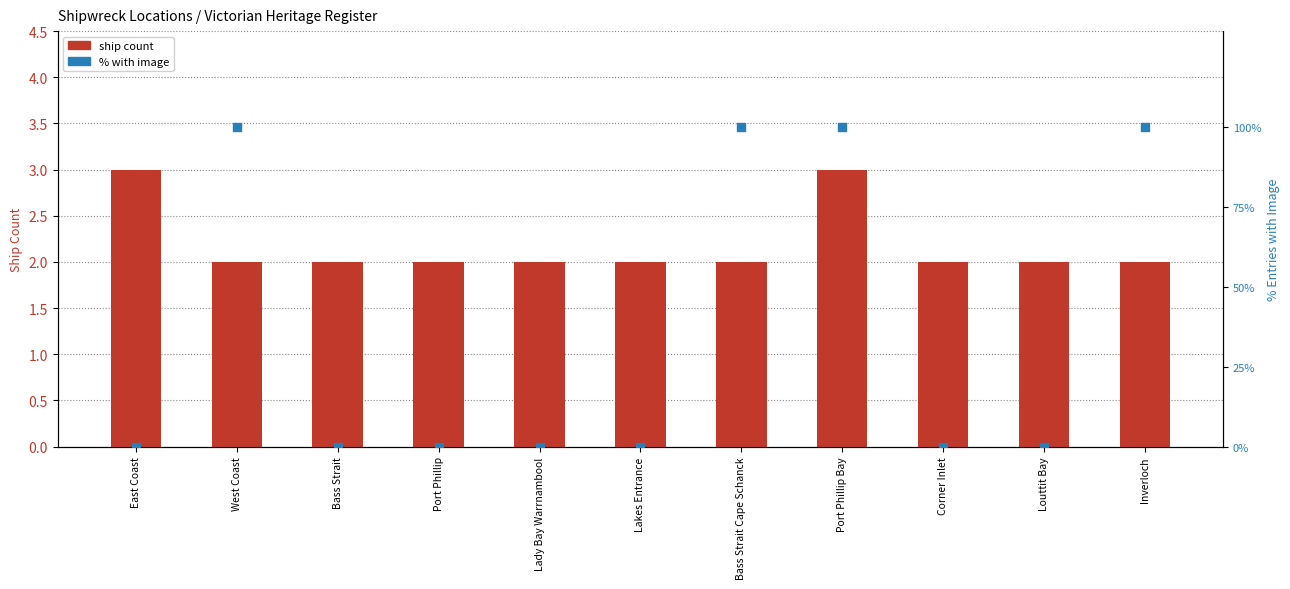

What are all the series names shown in the legend?

ship count, % with image